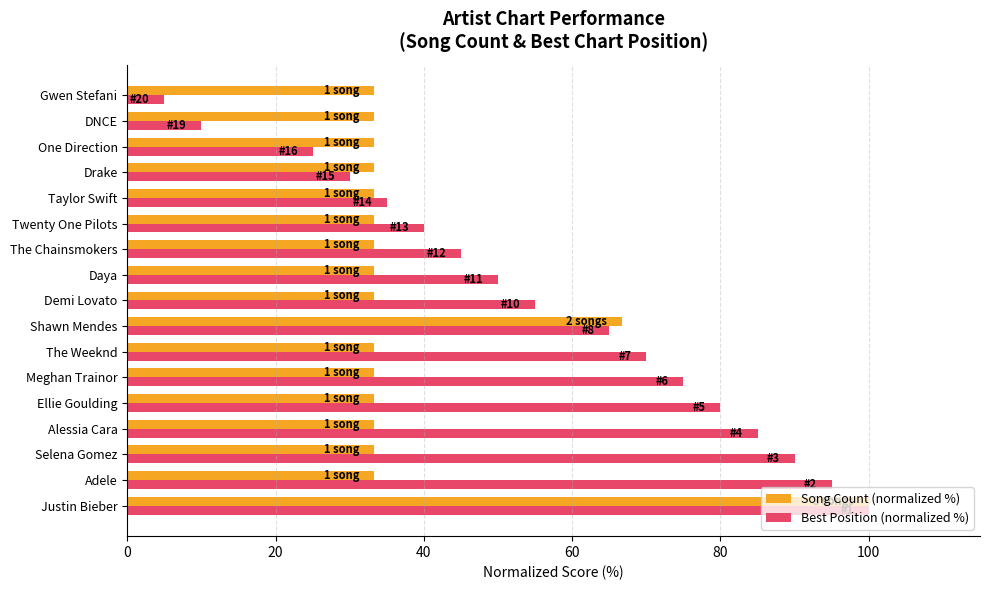

At how many categories does at least one series exceed 86?

3